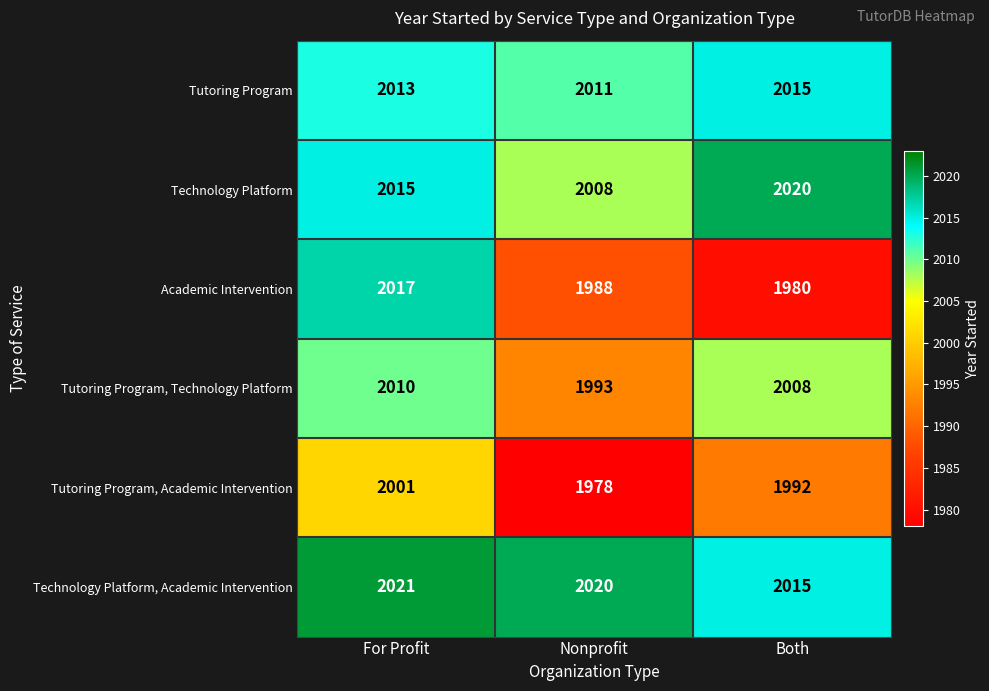

Rank the series at For Profit from lowest to highest value.

Tutoring Program, Academic Intervention, Tutoring Program, Technology Platform, Tutoring Program, Technology Platform, Academic Intervention, Technology Platform, Academic Intervention